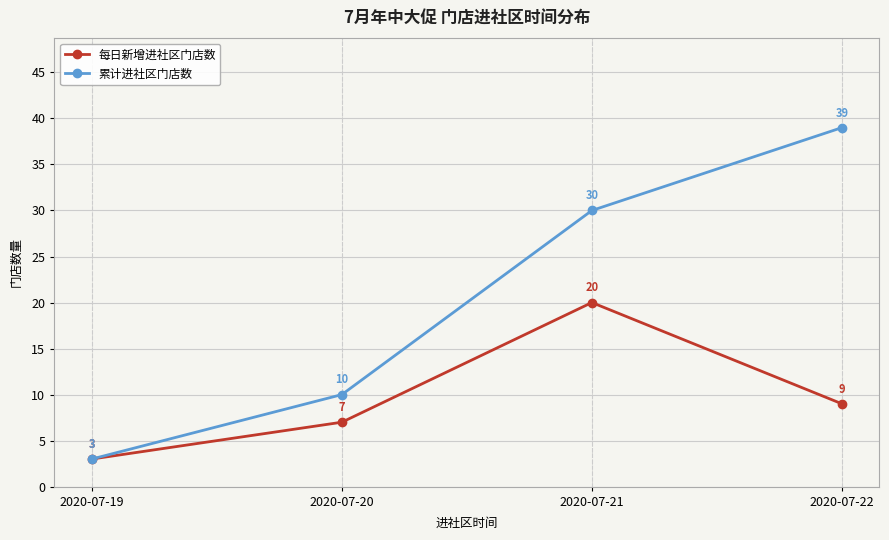

At which category does the chart reach its peak across all series?

2020-07-22